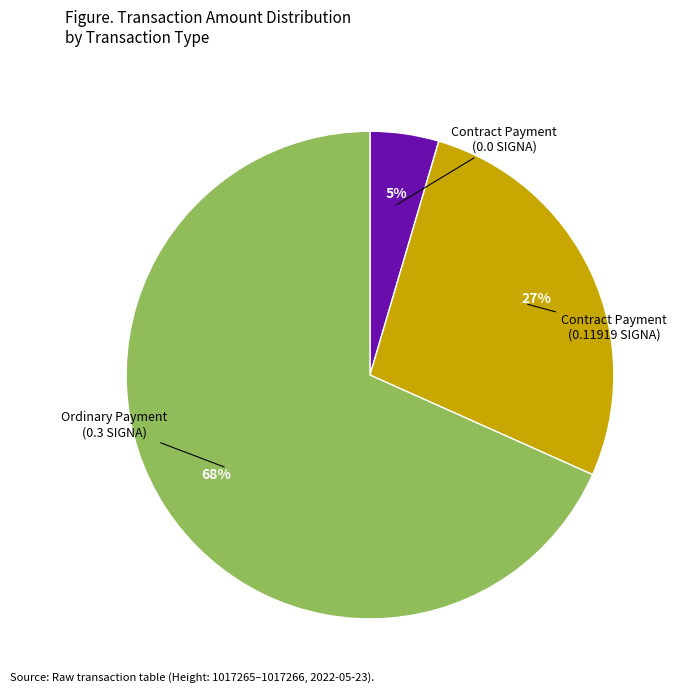

To the nearest percent, what is the average slice percentage?

33%